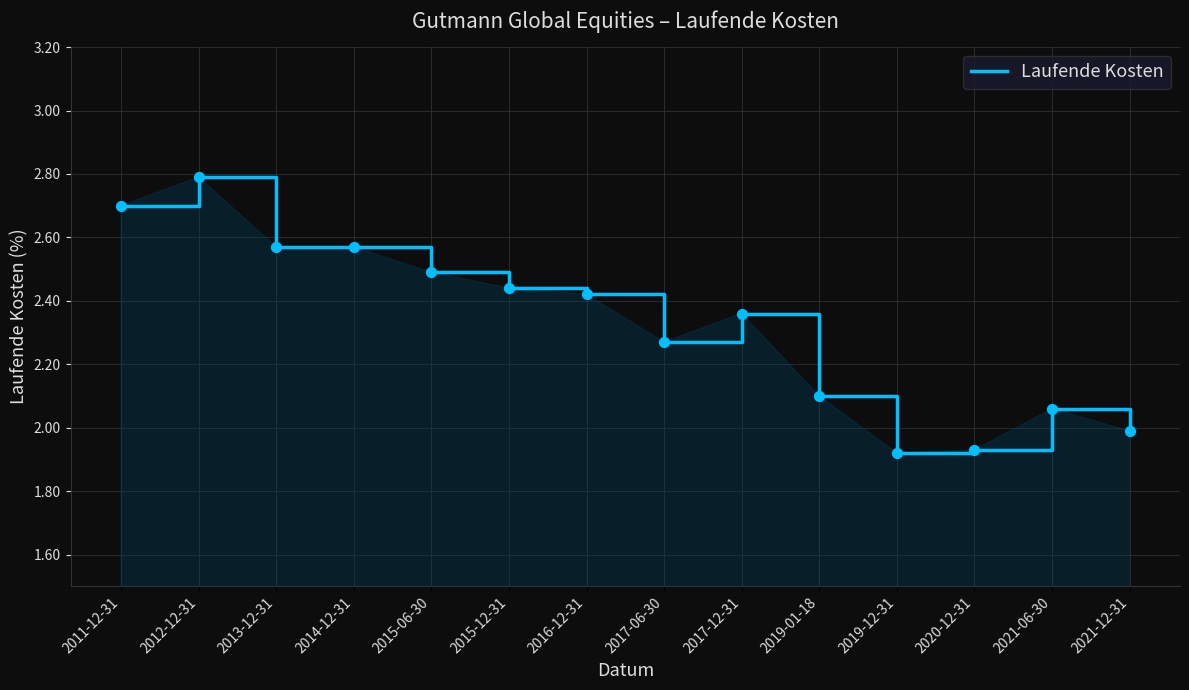

What is the ratio of the value at 2015-12-31 to the value at 2019-12-31?

1.3